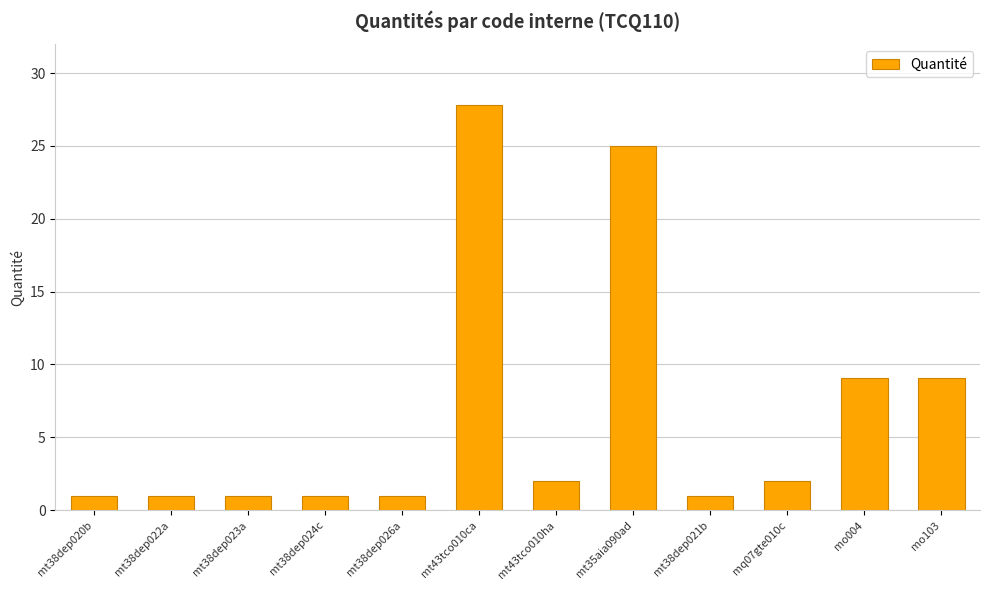

Reading left to right, what are all the values shown in this chart?

mt38dep020b=1.0	mt38dep022a=1.0	mt38dep023a=1.0	mt38dep024c=1.0	mt38dep026a=1.0	mt43tco010ca=27.8	mt43tco010ha=2.0	mt35aia090ad=25.0	mt38dep021b=1.0	mq07gte010c=2.0	mo004=9.1	mo103=9.1